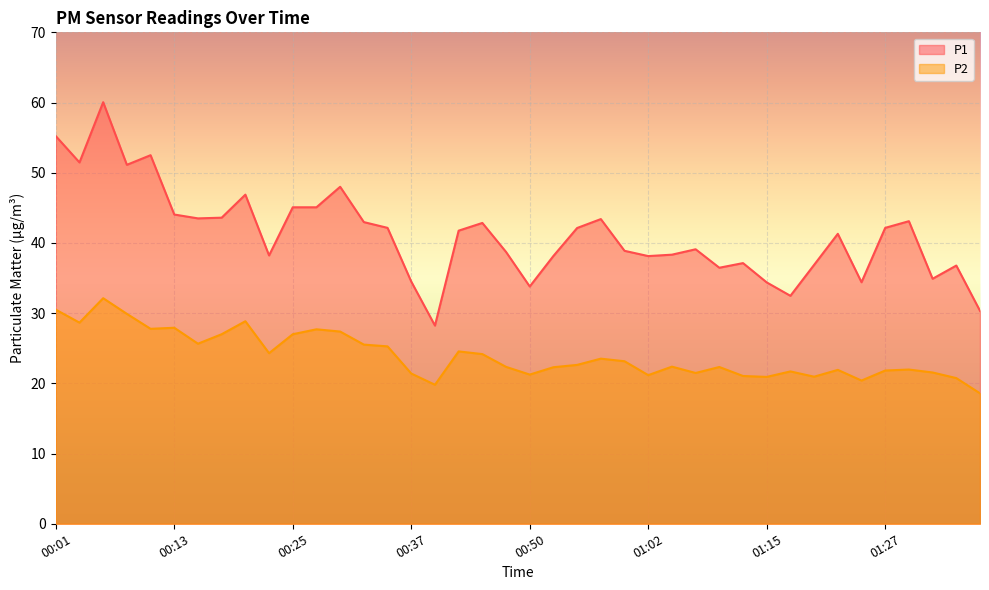

At 00:15, list the series in order from largest to smallest.

P1, P2